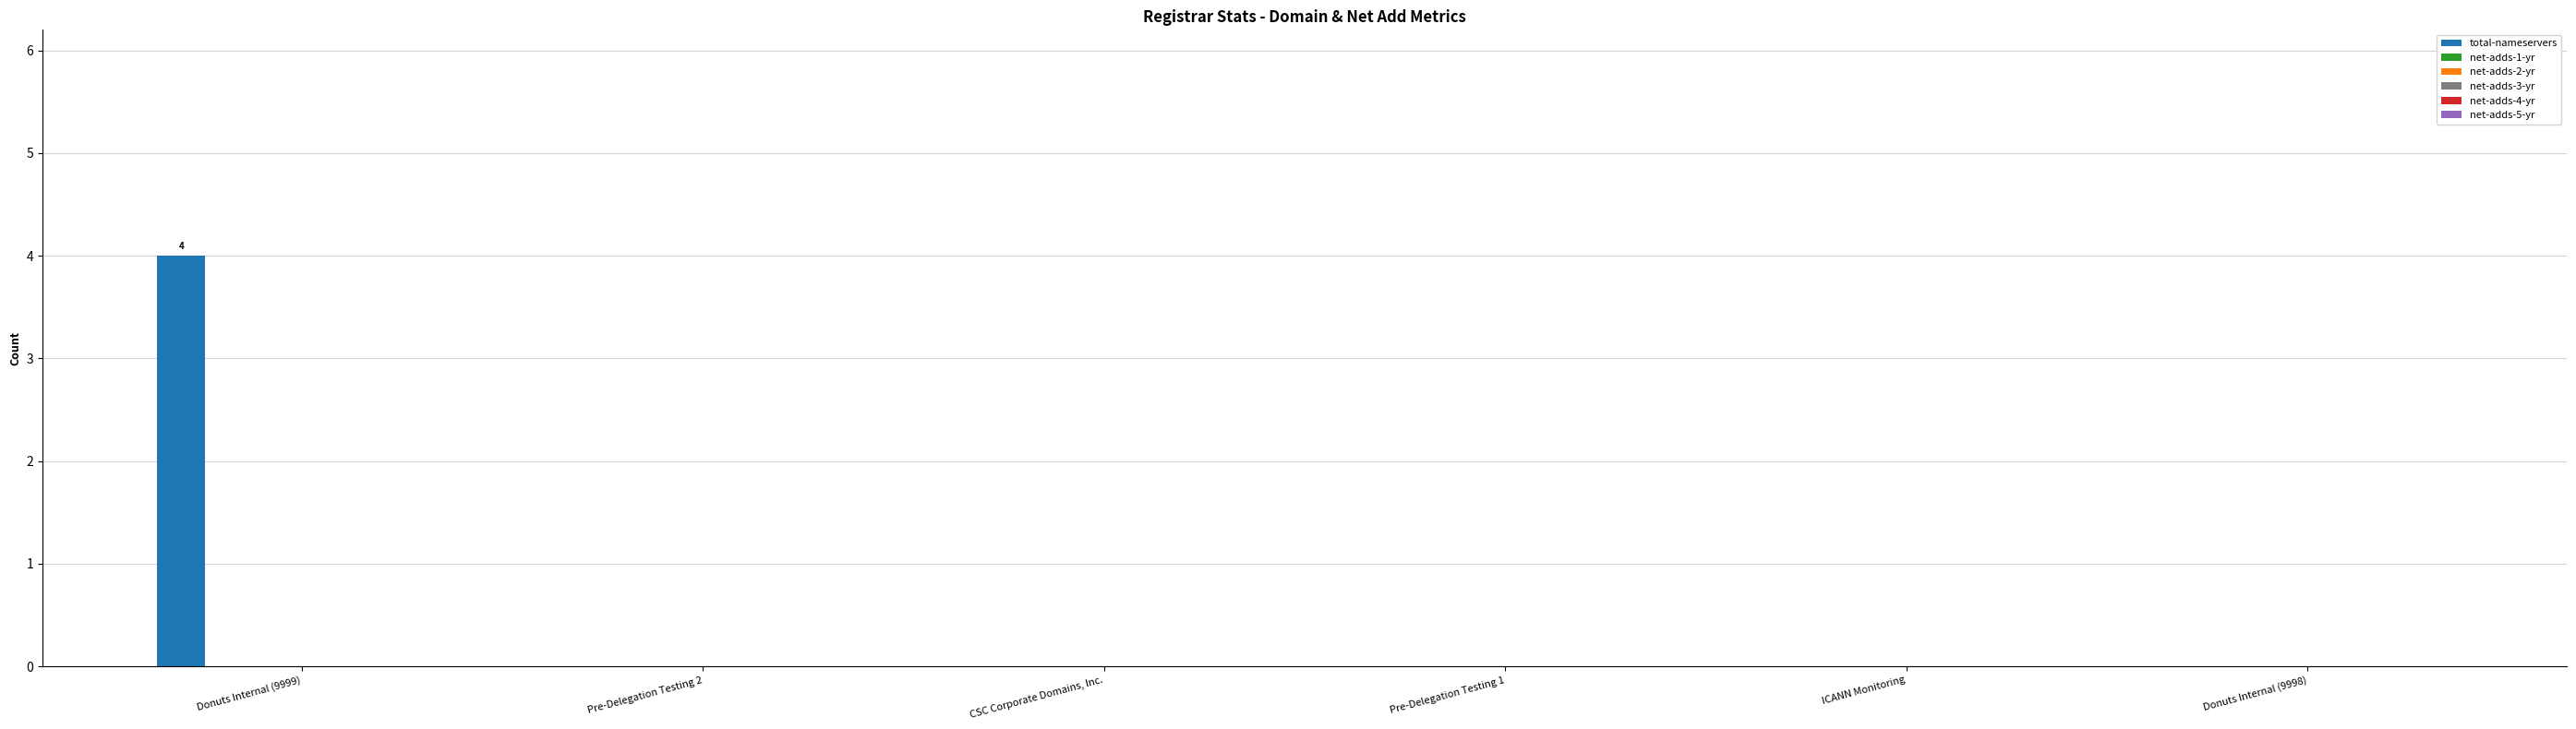

What is the sum of all values?

4